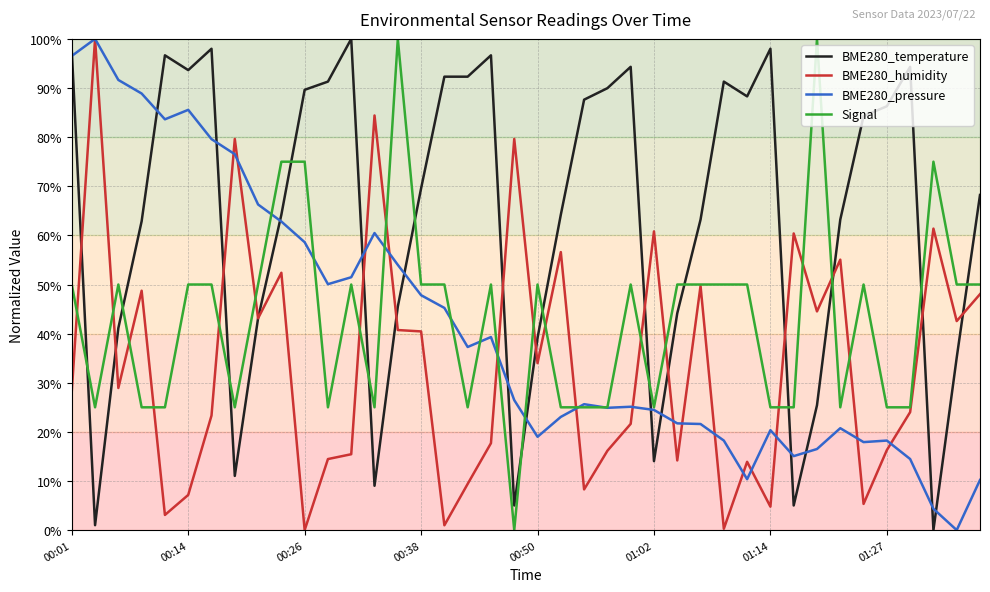

What is the greatest value displayed?

100.0